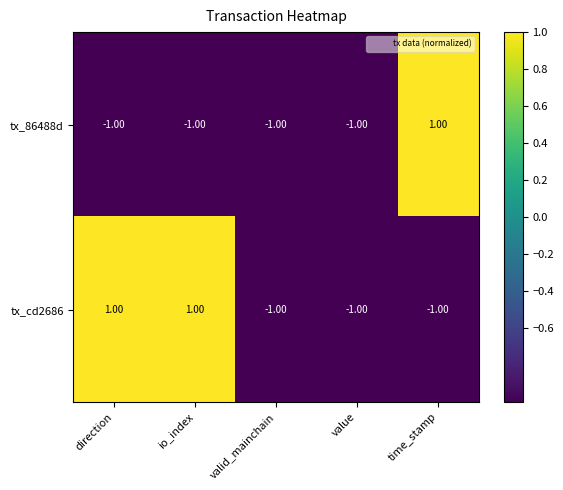

Which series has the largest total across all categories?

tx_cd2686